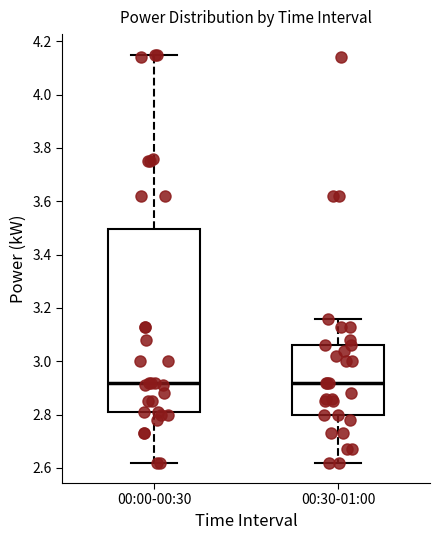

Where does the lower whisker of the box for 00:30-01:00 end on the y-axis? The values are not printed on the chart, so give them approximately, as read against the axis.

2.62